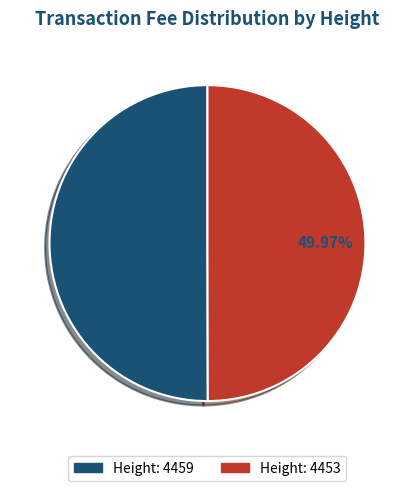

How many slices are in this pie chart?

2